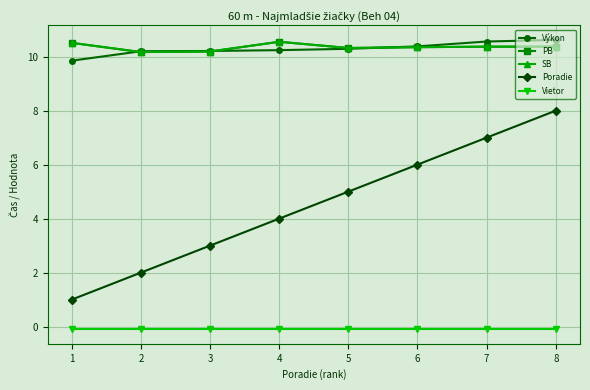

At 8, list the series in order from largest to smallest.

Výkon, PB, SB, Poradie, Vietor